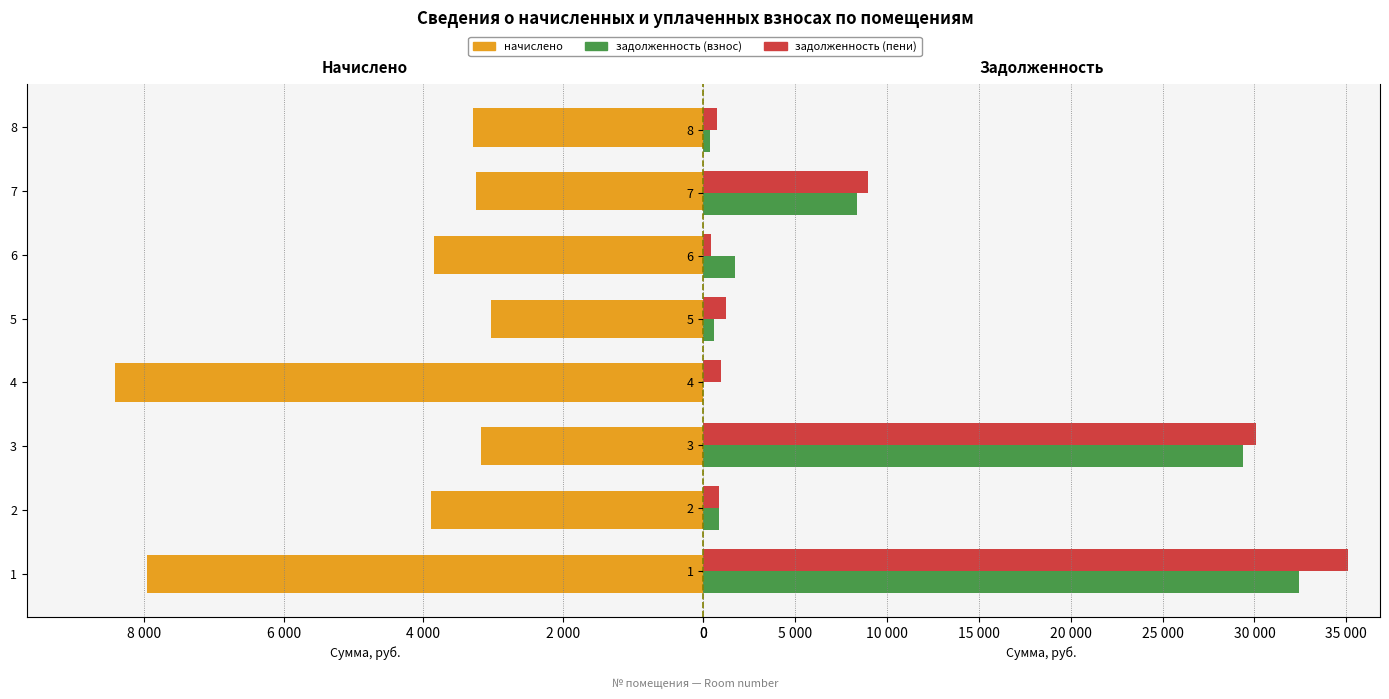

What are all the series names shown in the legend?

начислено, задолженность (взнос), задолженность (пени)